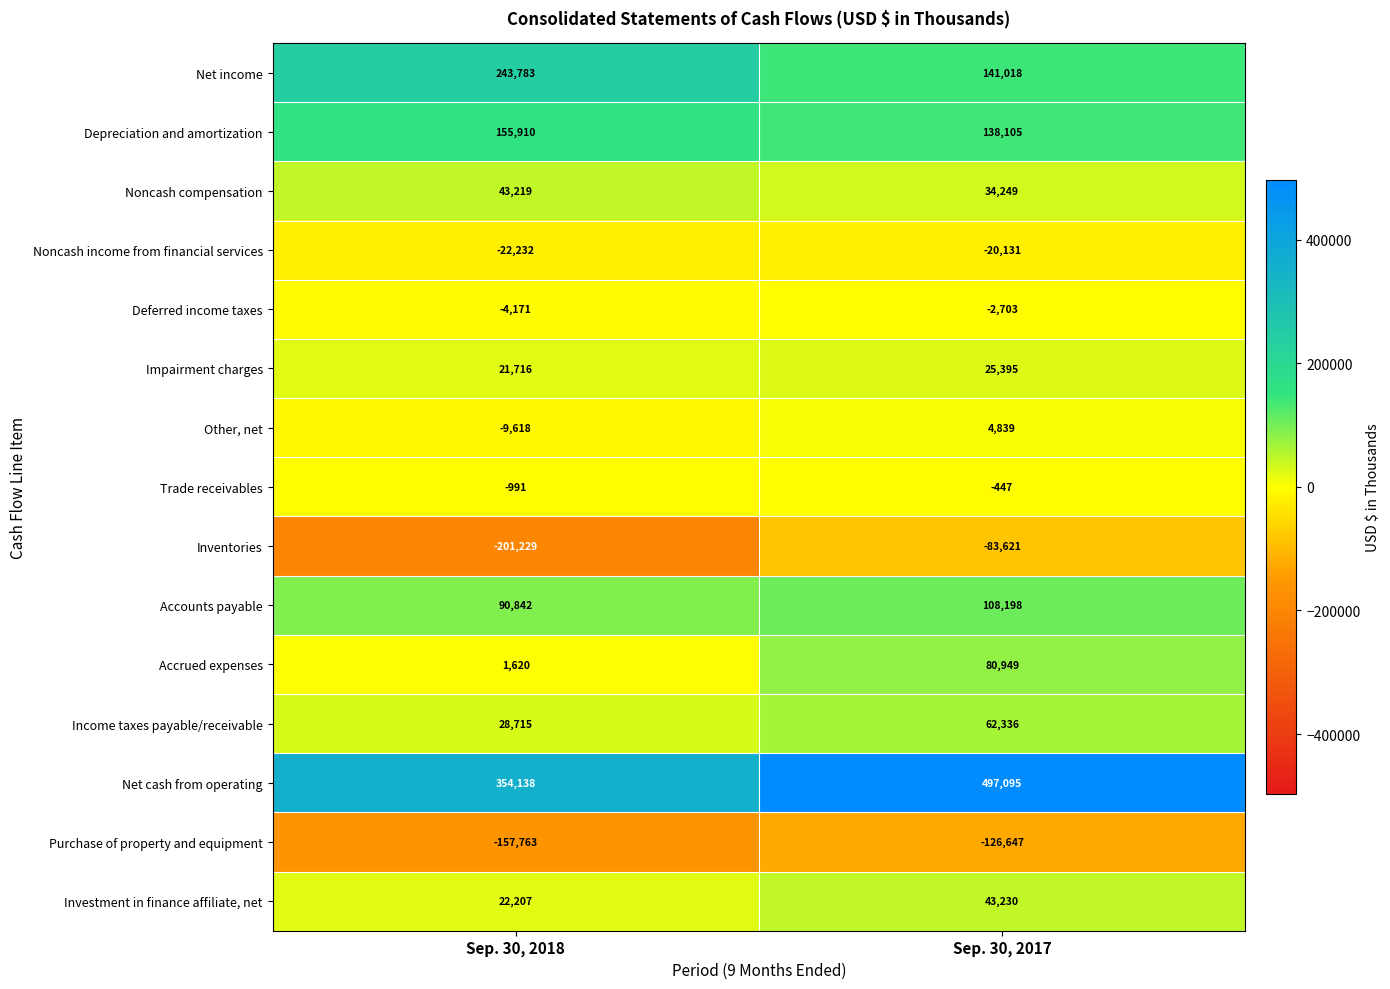

At which category does the chart reach its peak across all series?

Sep. 30, 2017